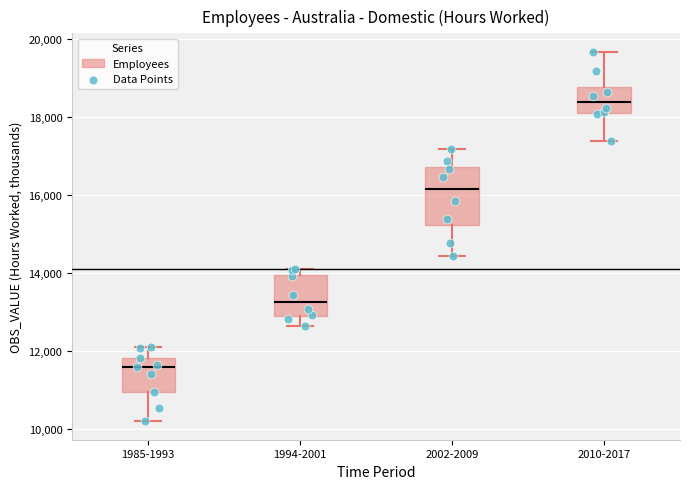

Comparing the boxes themselves (not the whiskers), which one is the tallest?

2002-2009